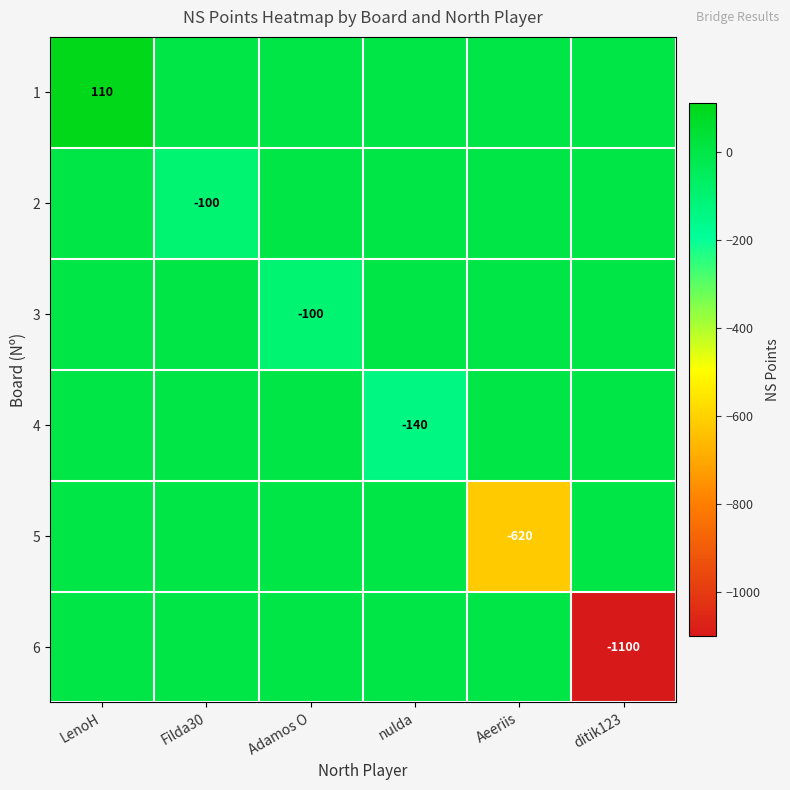

The 5 series shows -620 at Aeeriis. True or false?

True